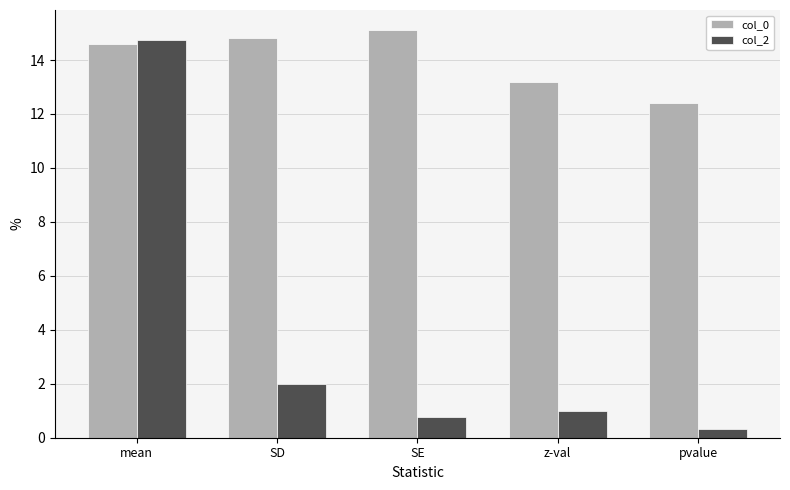

At which category is the sum across all series the highest?

mean